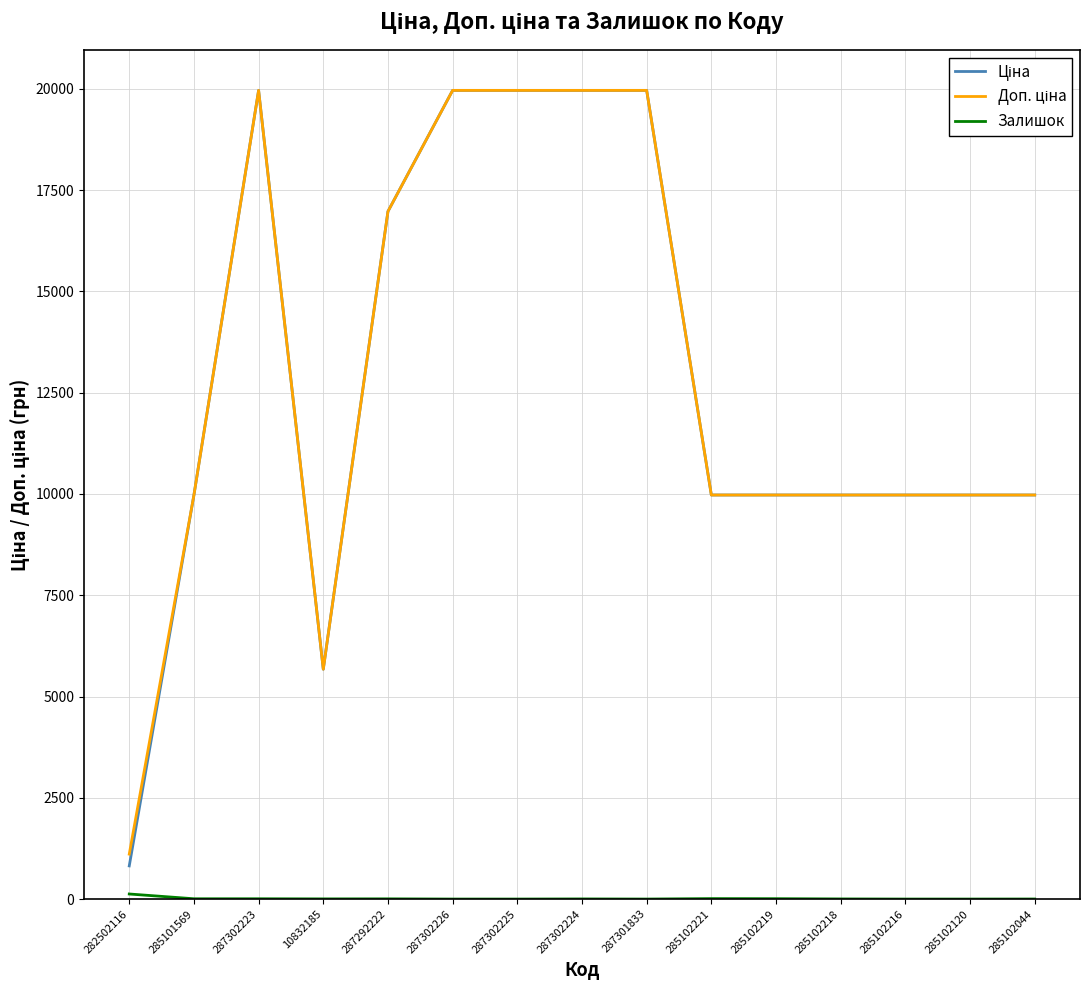

What is the maximum value shown in the chart?

19964.2